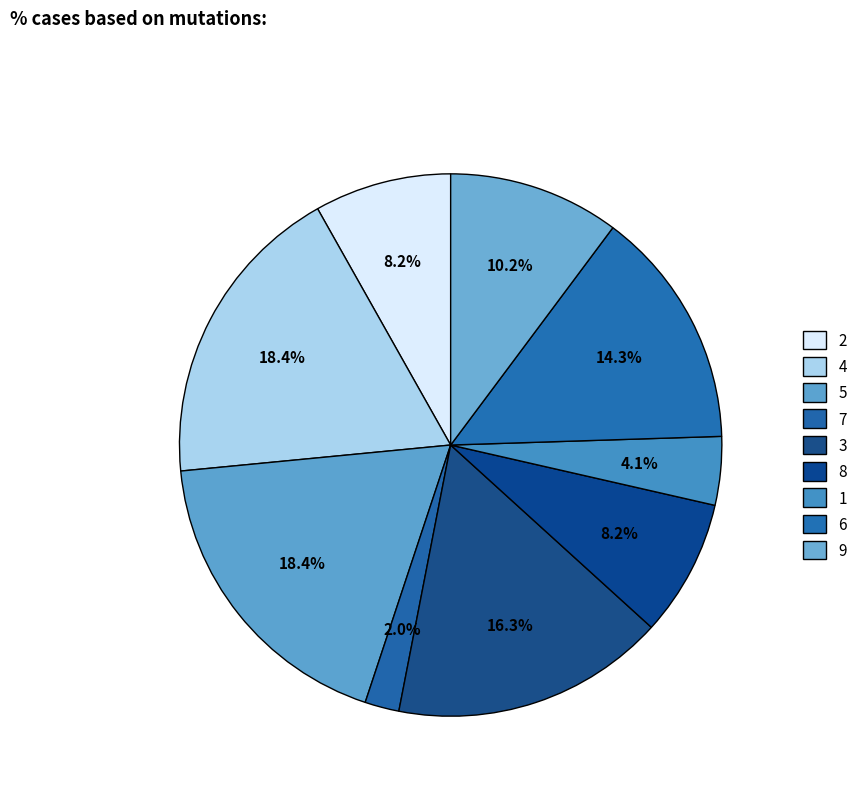

How many segments does this pie chart have?

9